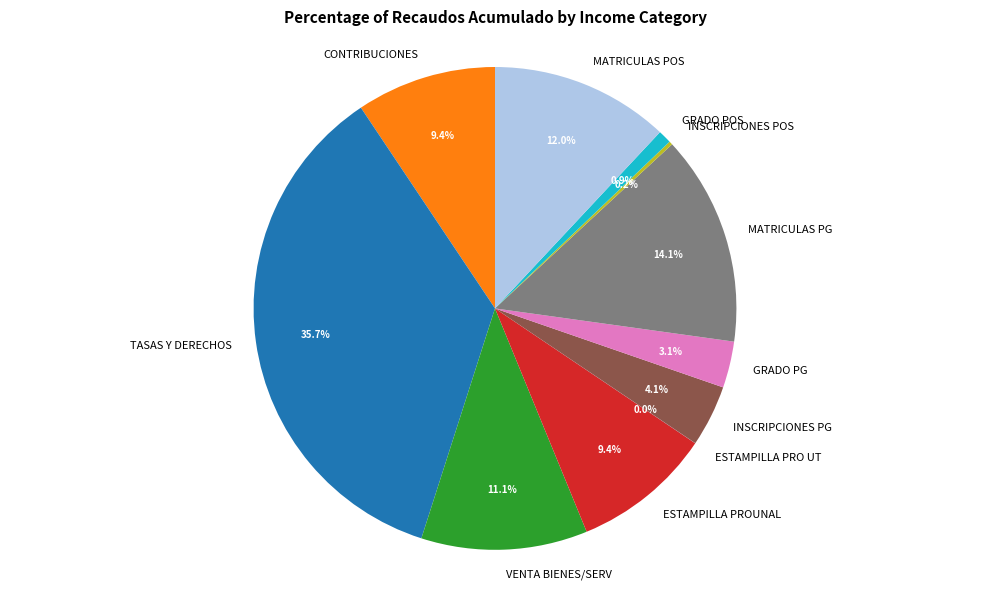

Which category has the biggest portion of the pie?

TASAS Y DERECHOS